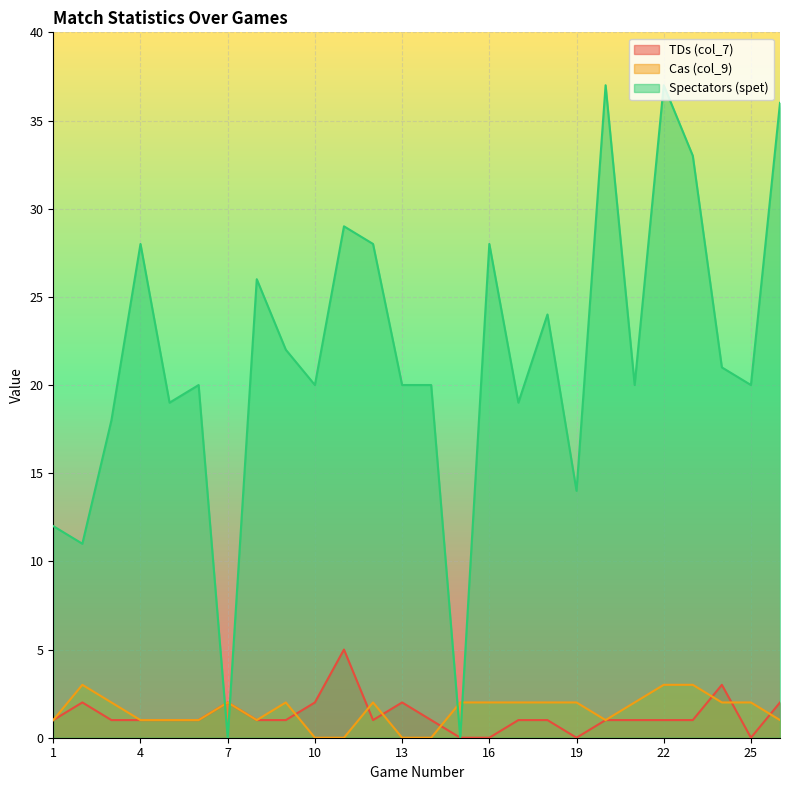

Which series has the largest total across all categories?

Spectators (spet)